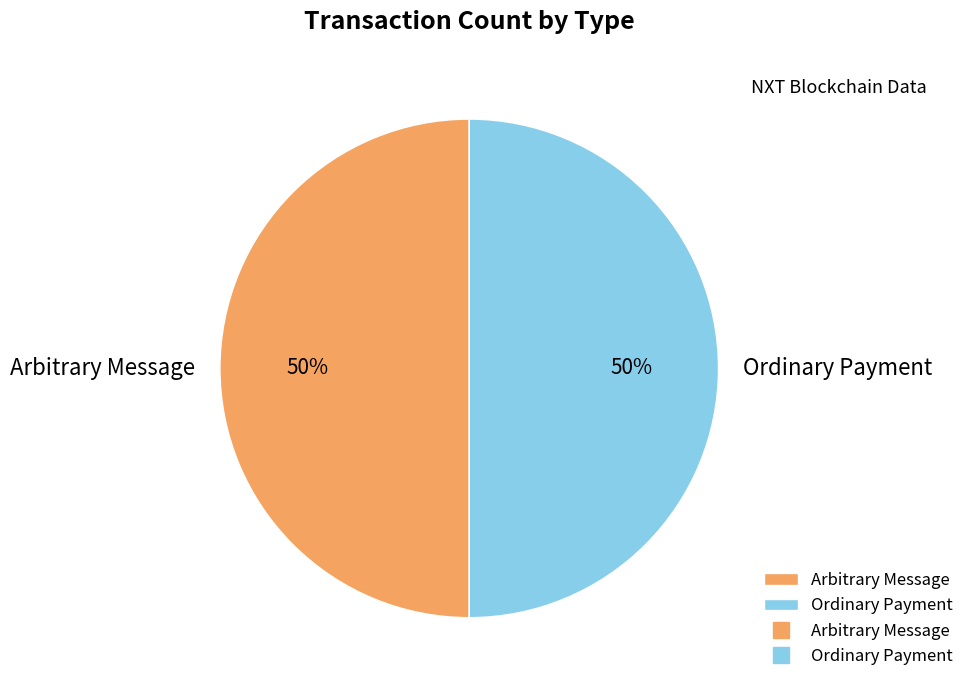

Count the number of slices in the pie.

2